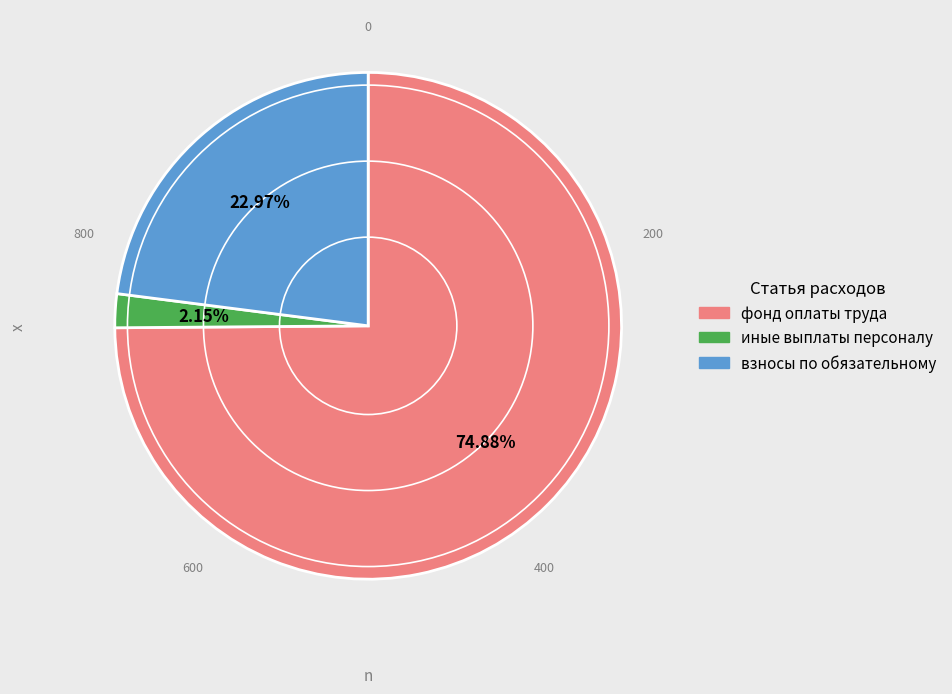

Is there any slice that represents more than half of the pie?

Yes